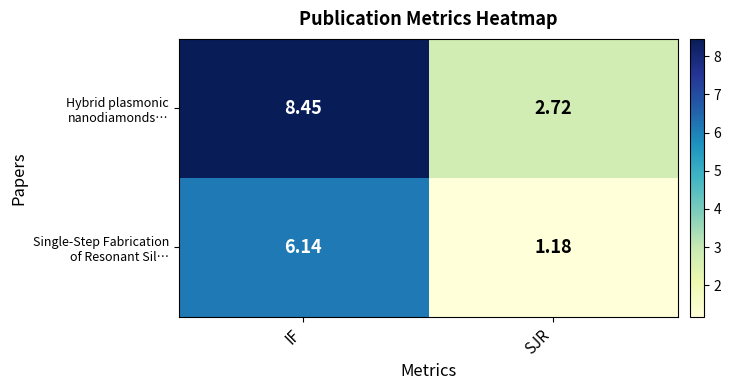

Which label corresponds to the smallest value in the chart?

SJR